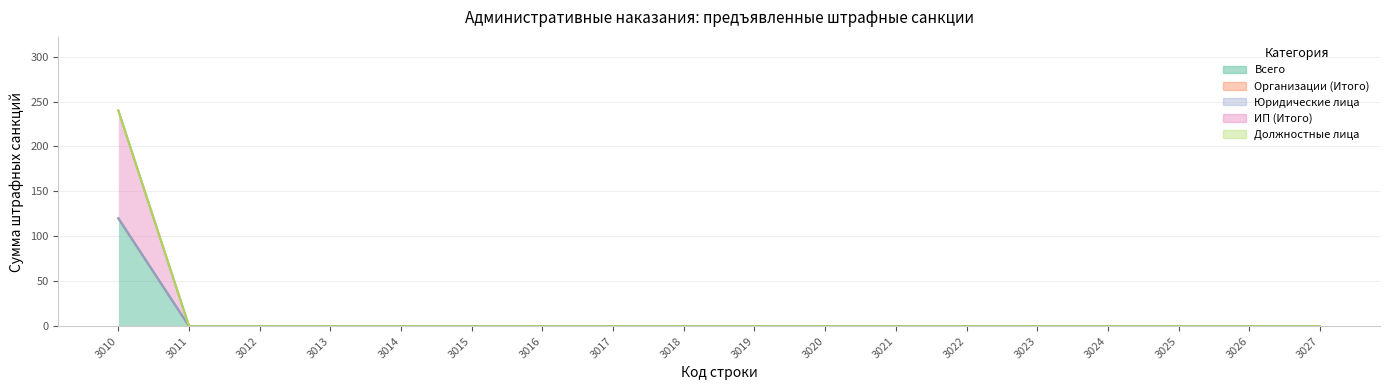

At which category does the chart reach its peak across all series?

3010